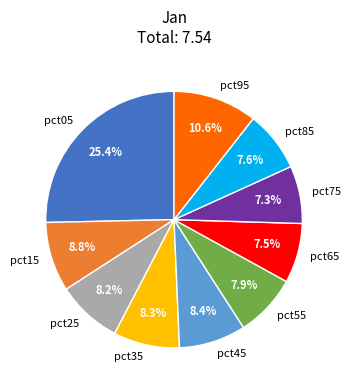

Combined, do pct95 and pct45 account for over 50%?

No